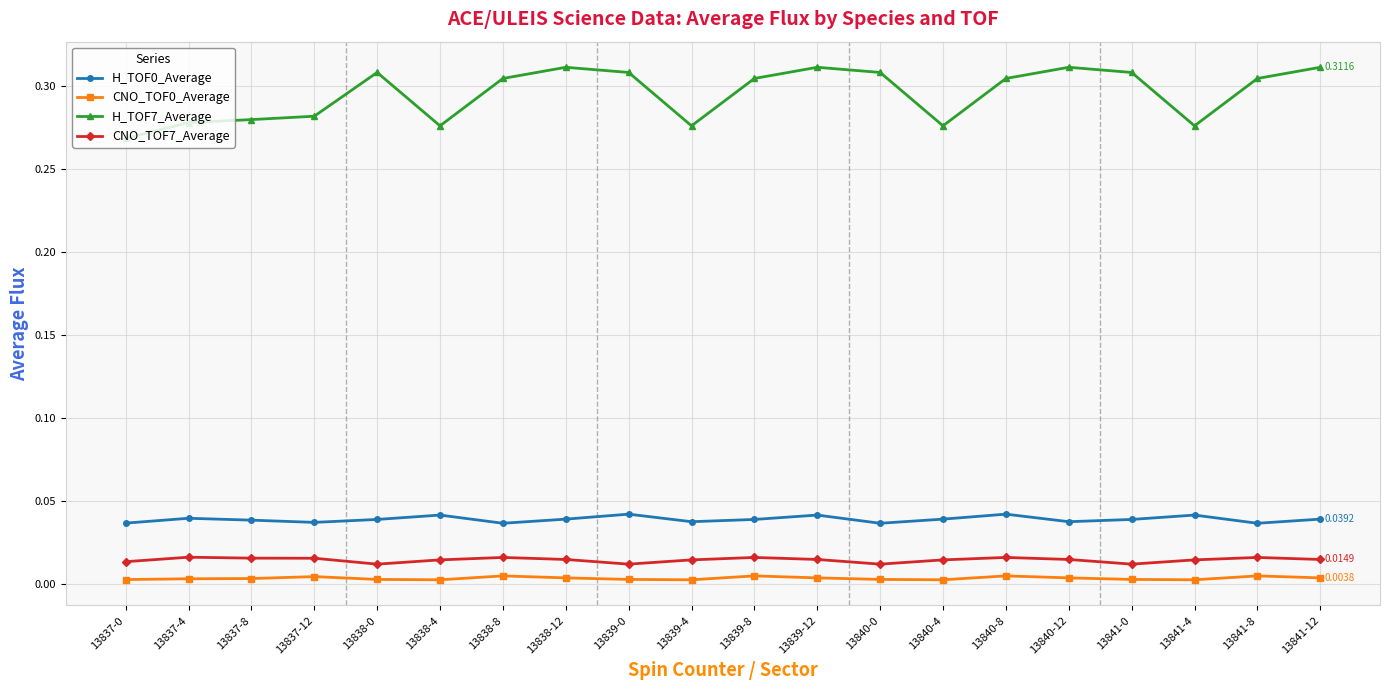

Does the chart have visible grid lines?

Yes